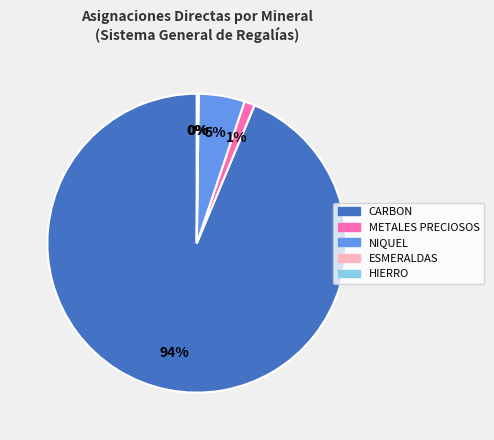

To the nearest percent, what is the average slice percentage?

20%